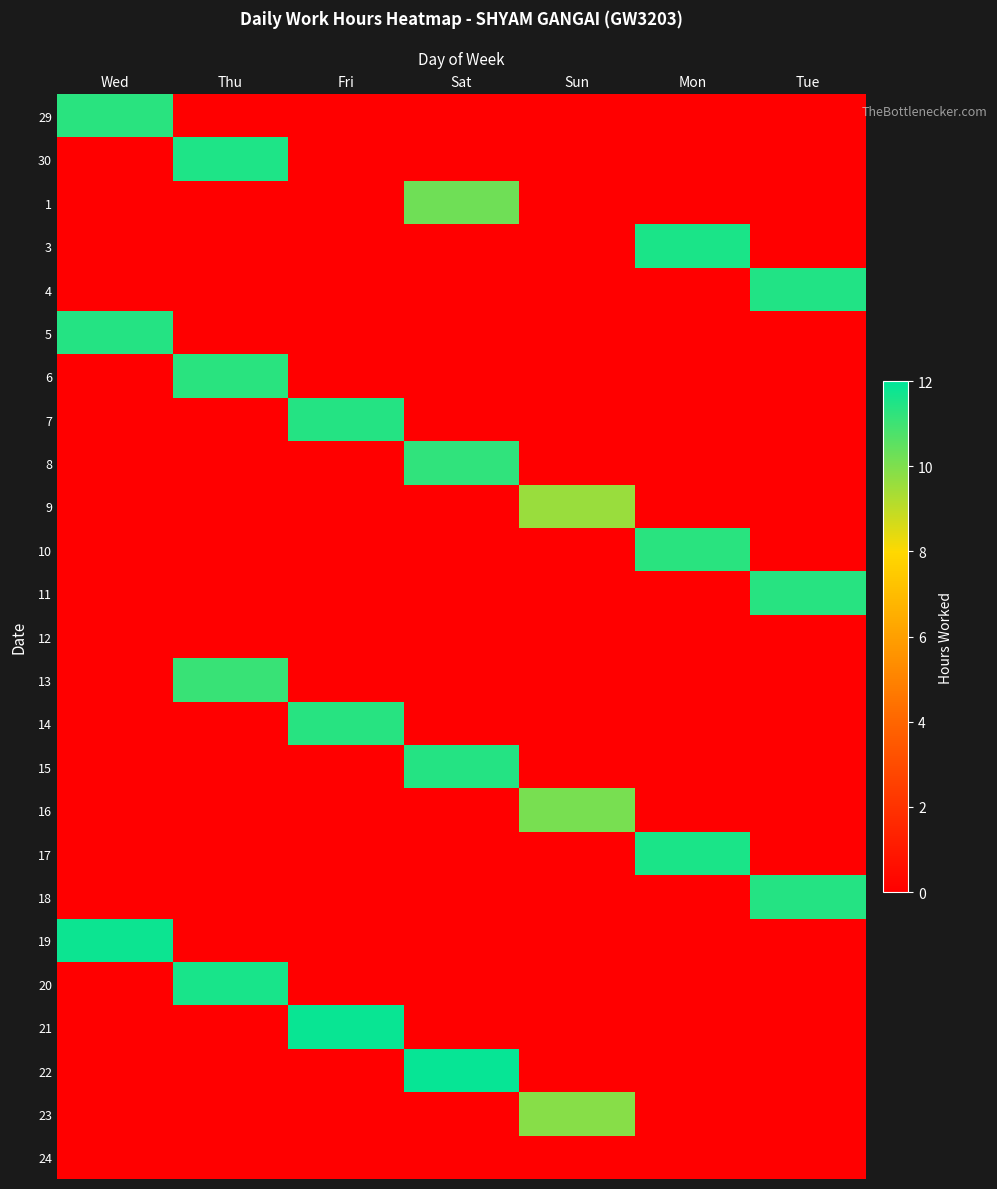

What is the total value across all series at Sun?

29.6